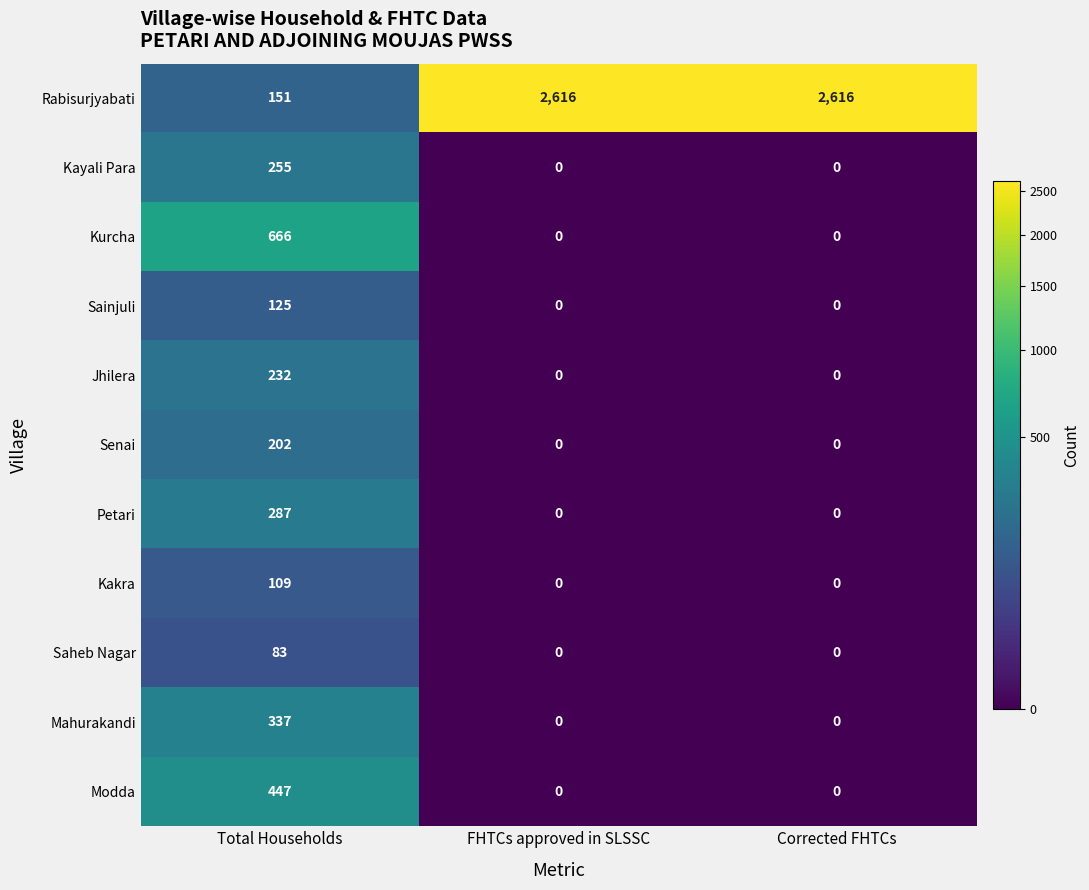

Is it true that Kurcha equals 0 at Corrected FHTCs?

True